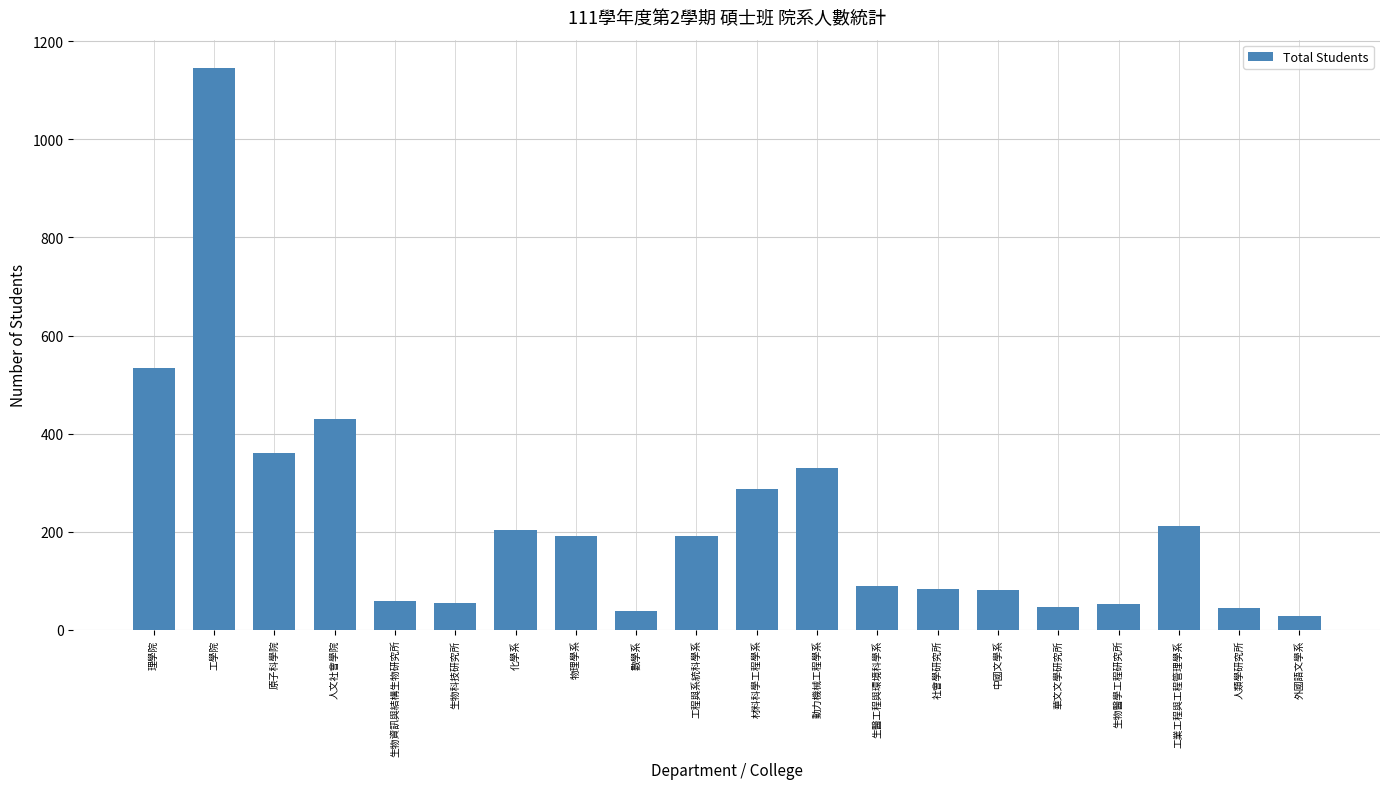

What is the difference between the second highest and minimum values?

504